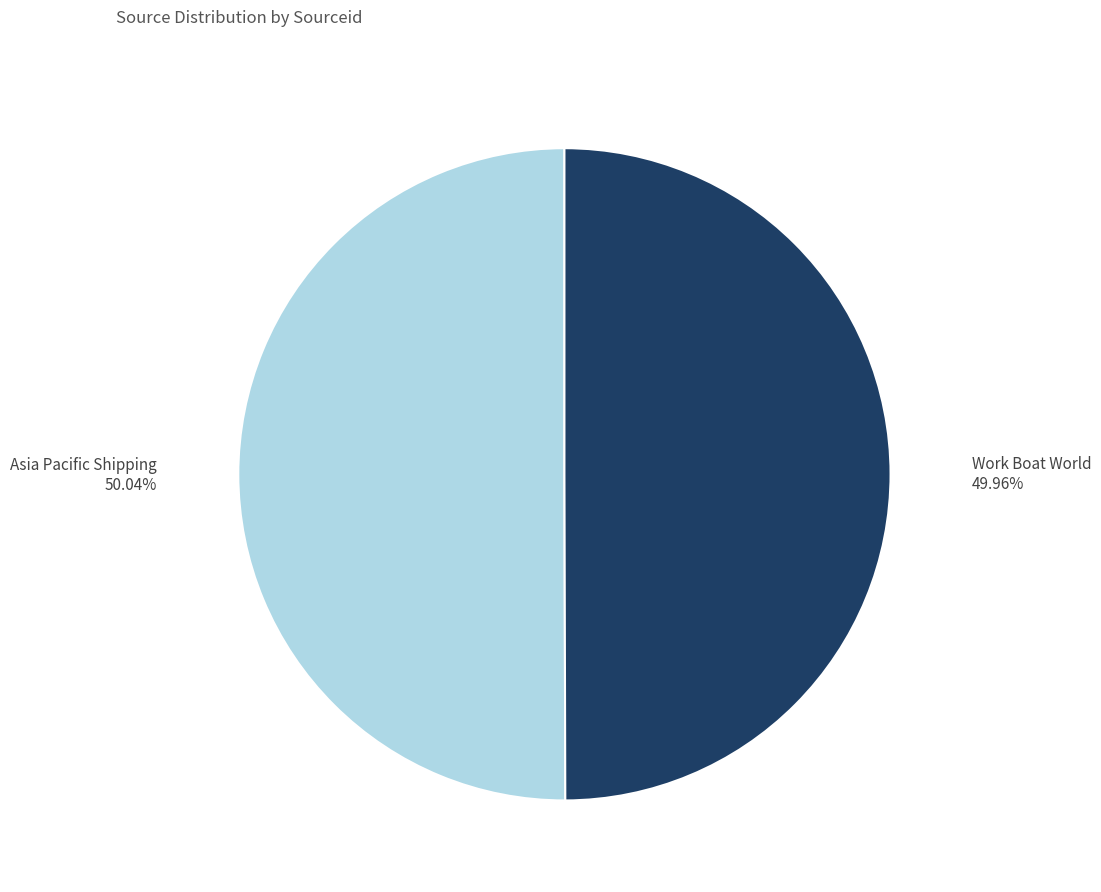

Approximately how many times larger is the value at Work Boat World compared to Asia Pacific Shipping?

1.0